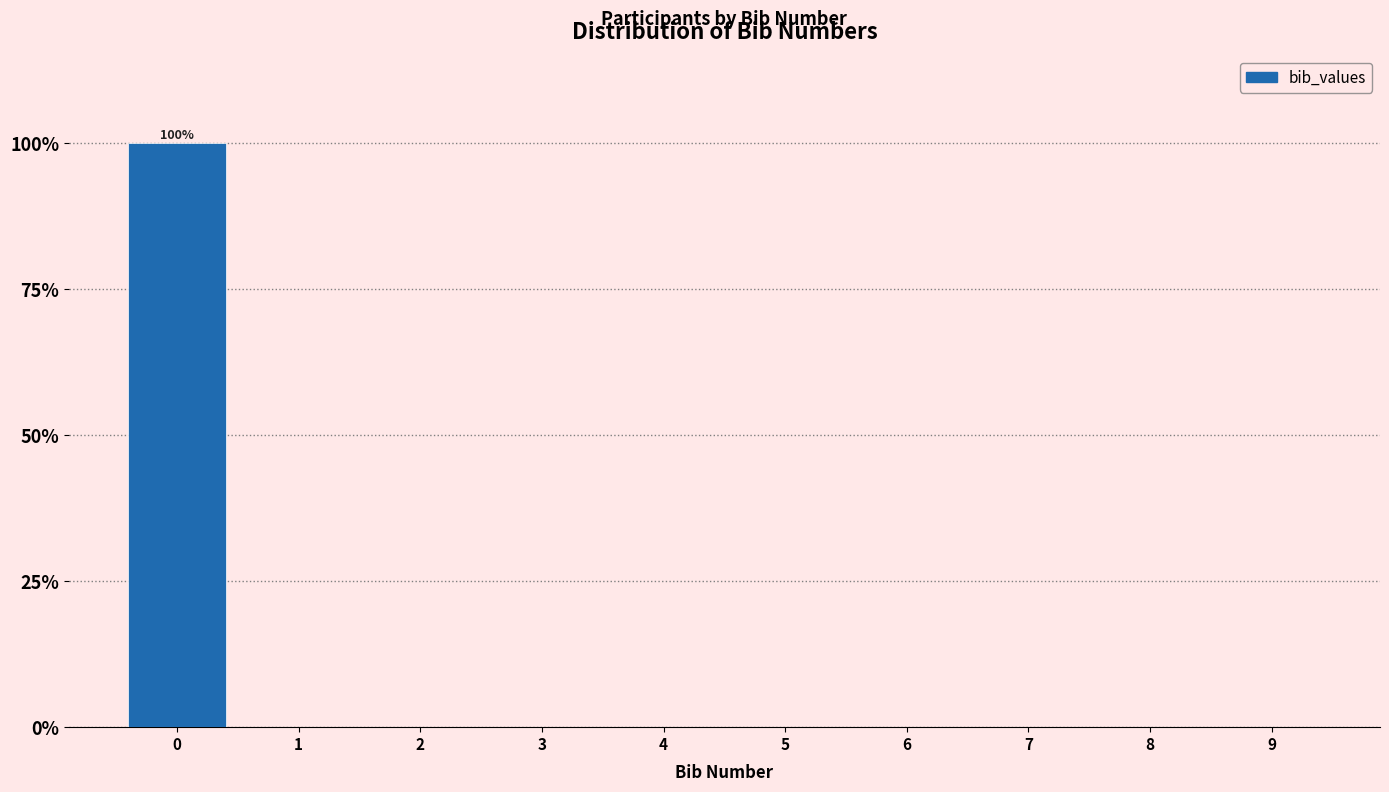

Reading right to left, extract all data points from this chart.

9=0	8=0	7=0	6=0	5=0	4=0	3=0	2=0	1=0	0=100